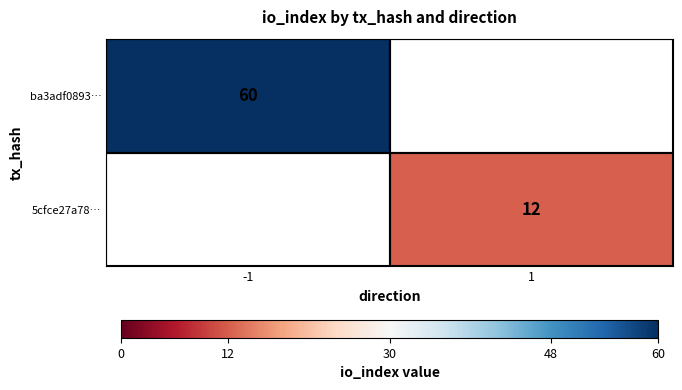

True or false: 5cfce27a78… has a value of 5.3 at 1.

False